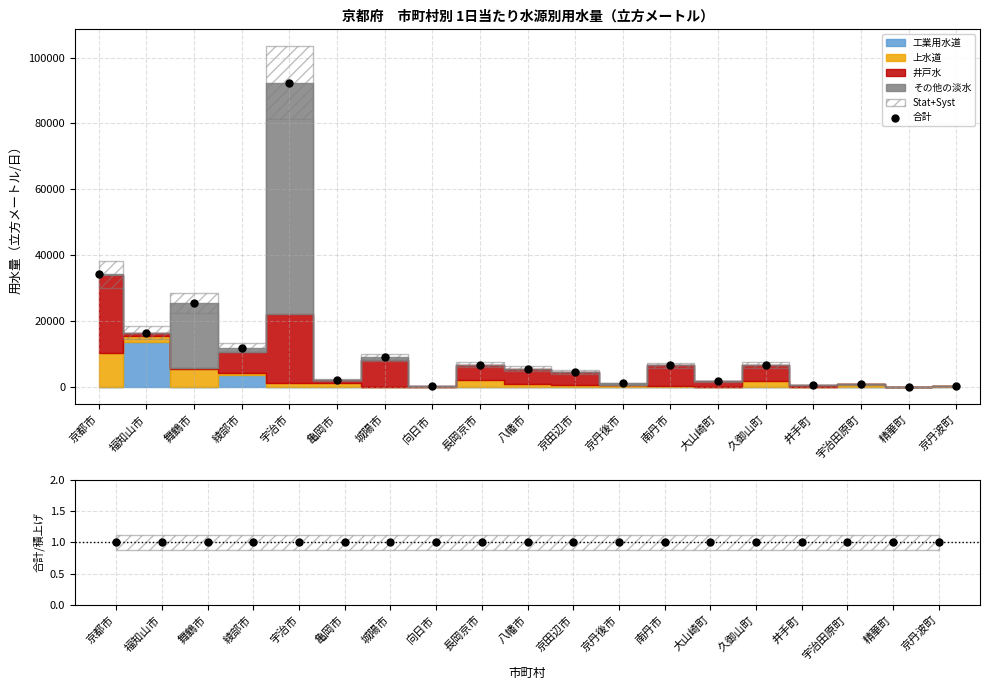

Which series has the widest spread of Y values?

合計